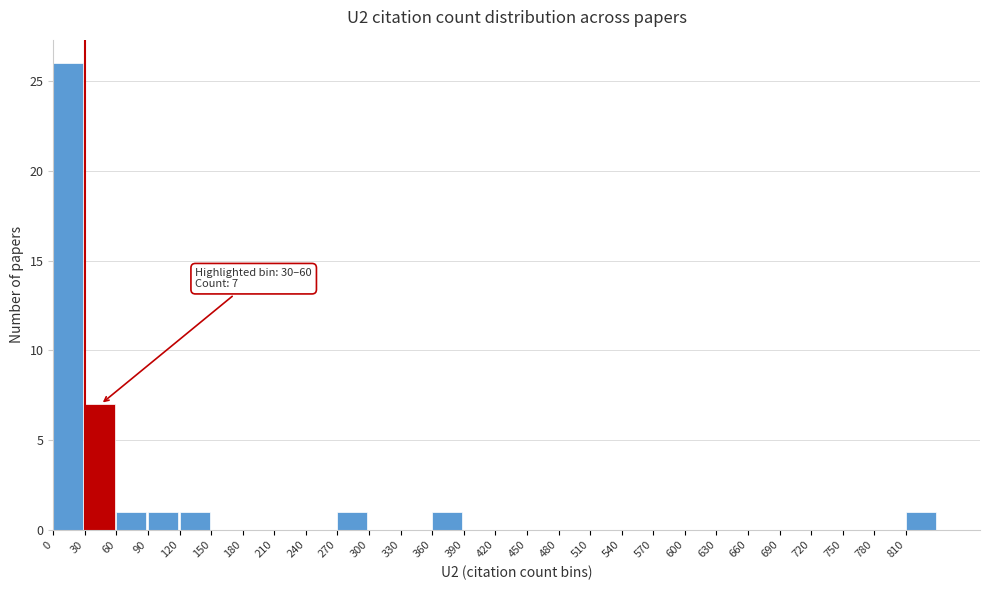

Over which range of the x-axis is the bar tallest?

0 to 30